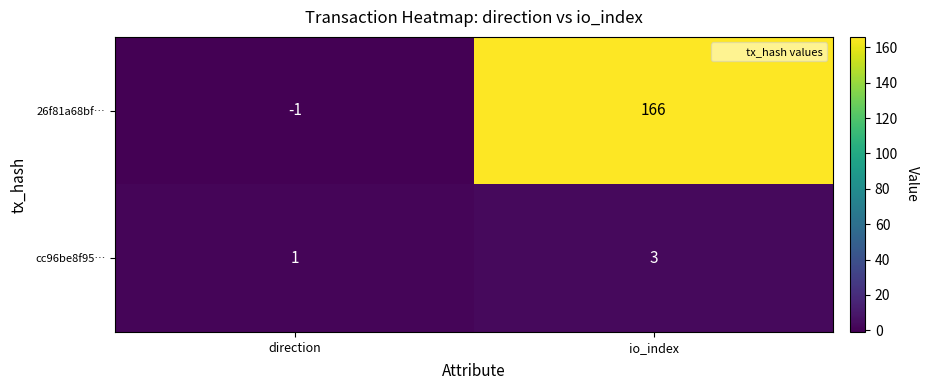

Reading left to right, list all the values displayed in this chart.

26f81a68bf…: -1	166
cc96be8f95…: 1	3